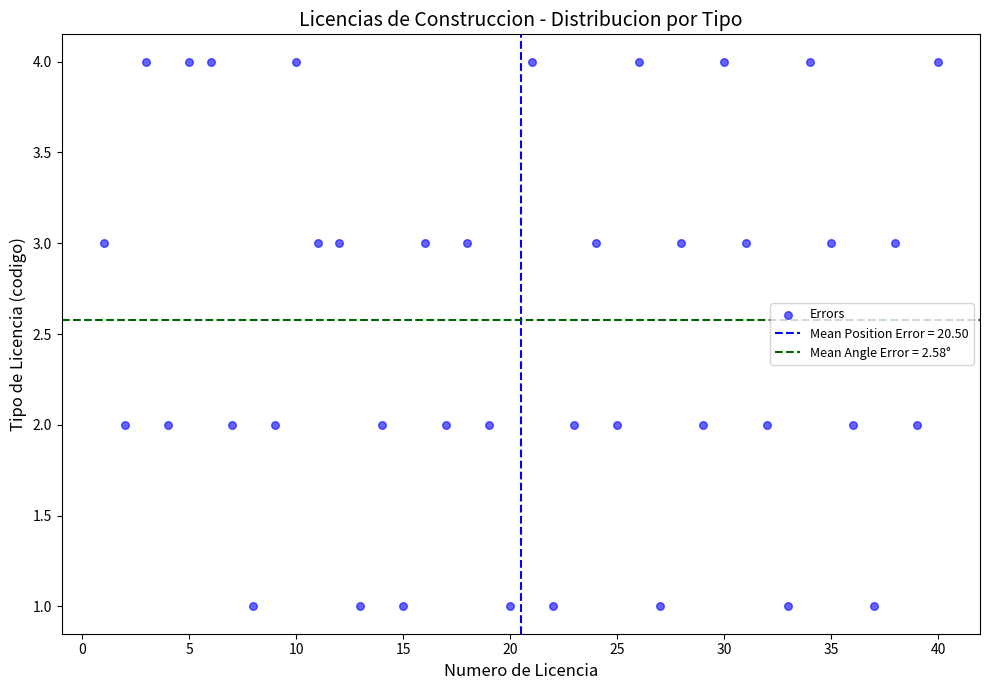

What is the range of Y values (max minus min)?

3